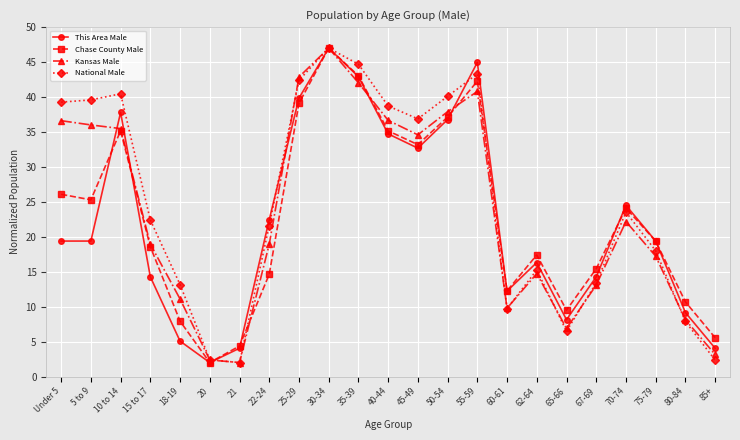

Where is National Male nearest to the value 24?

70-74